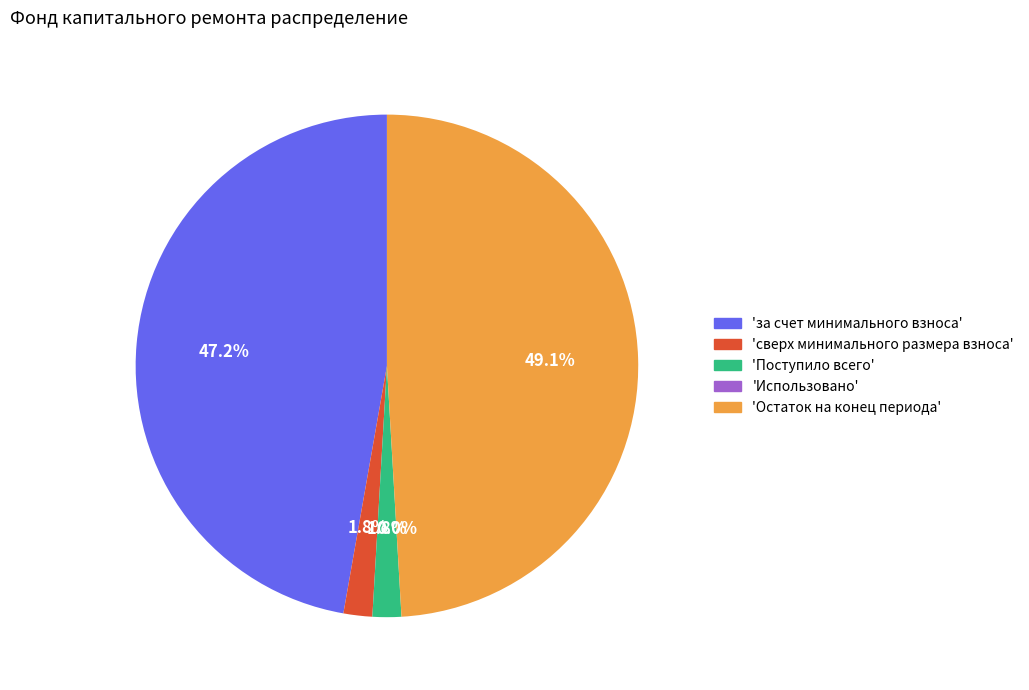

The за счет минимального взноса slice represents 35% of the pie. True or false?

False